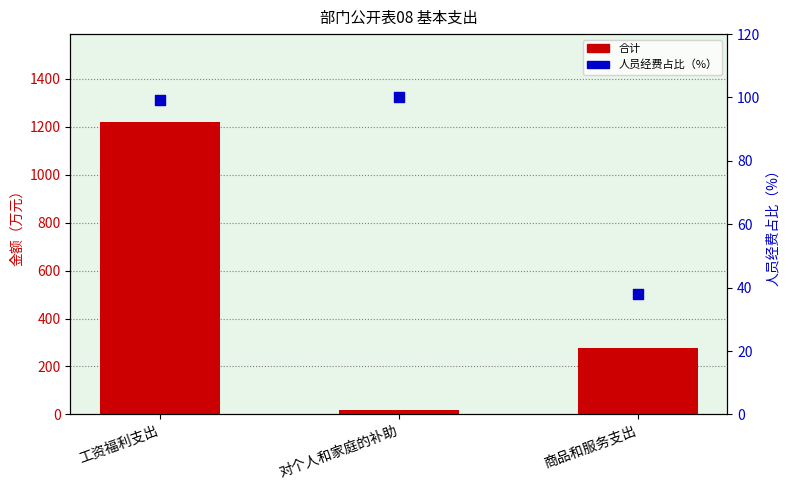

At which category is the sum across all series the highest?

工资福利支出